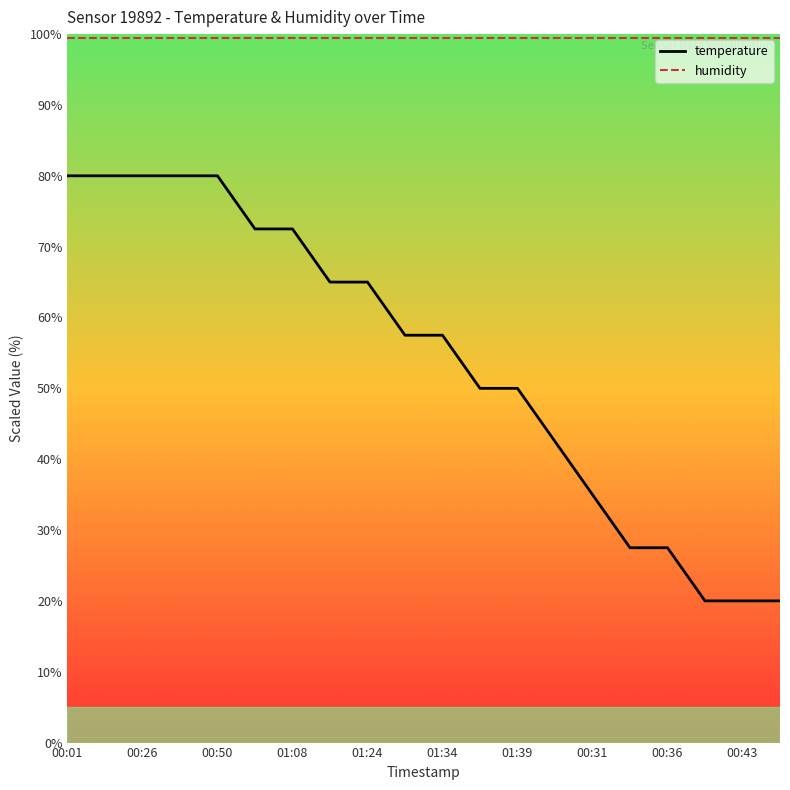

How many lines are shown in the chart?

2